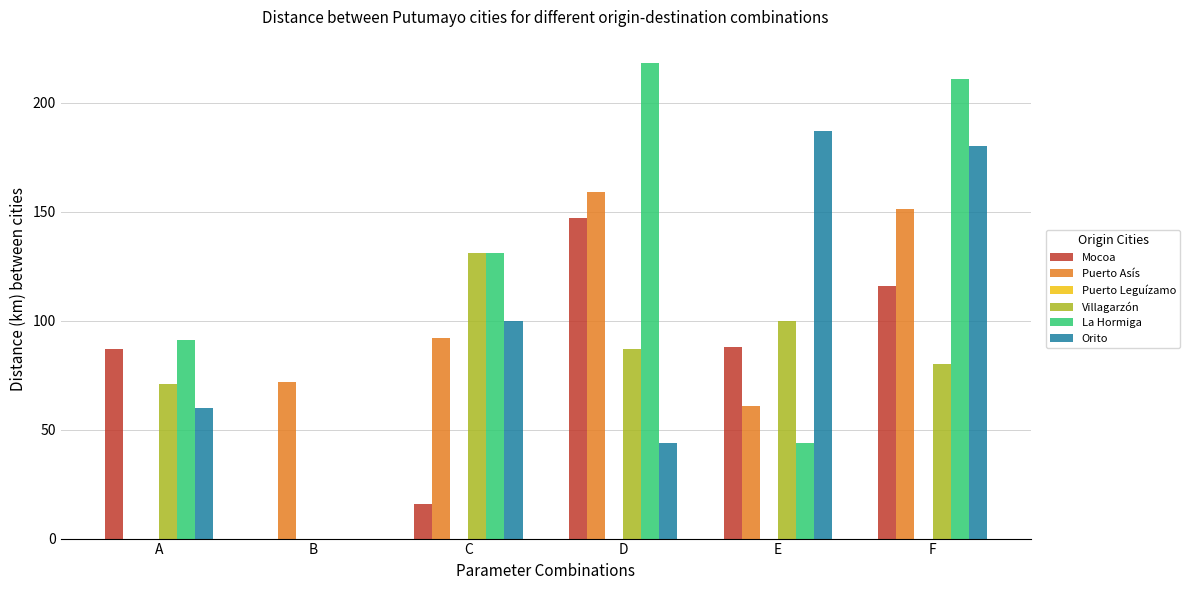

How many distinct data groups are displayed?

5